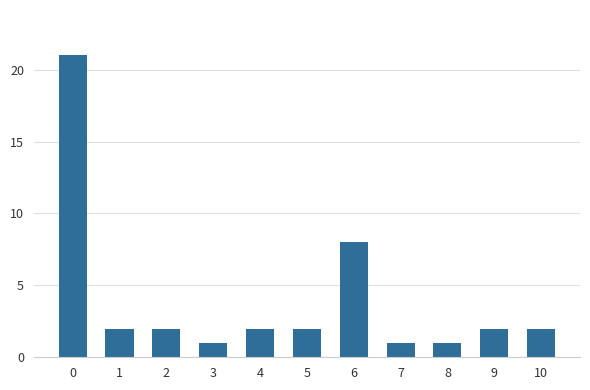

What is the ratio of the value at 3 to the value at 10?

0.5